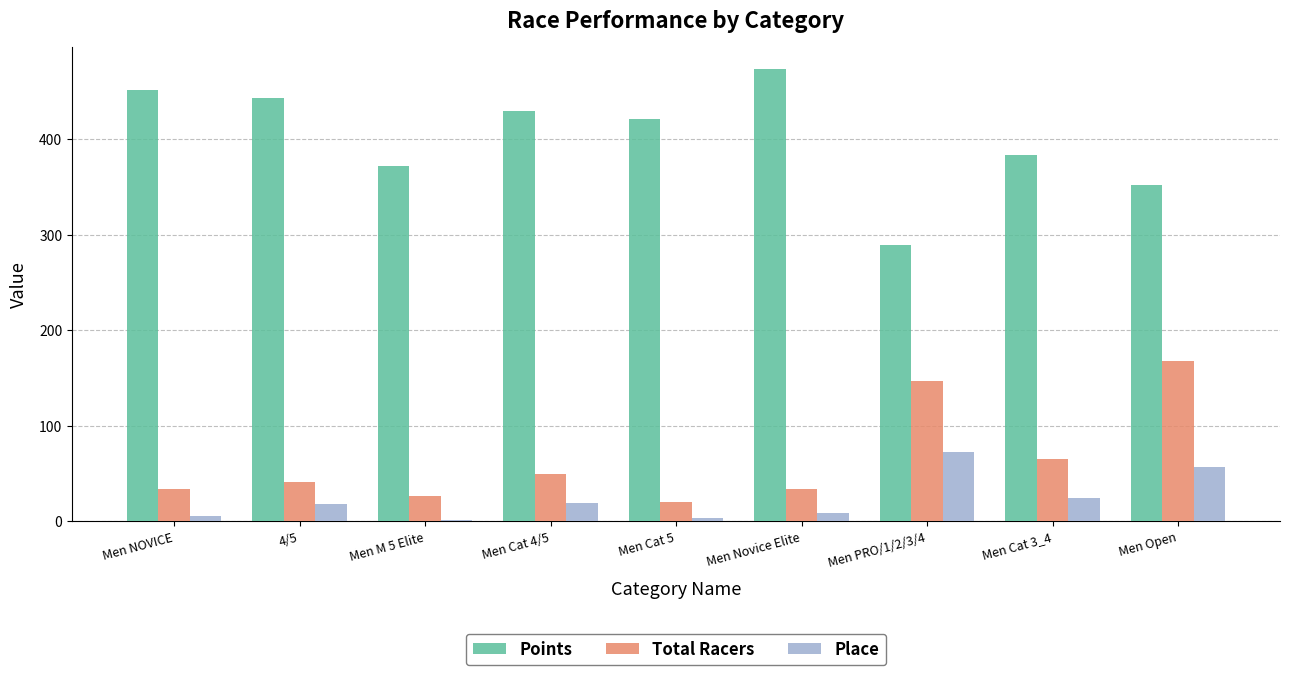

Where is Total Racers nearest to the value 94?

Men Cat 3_4